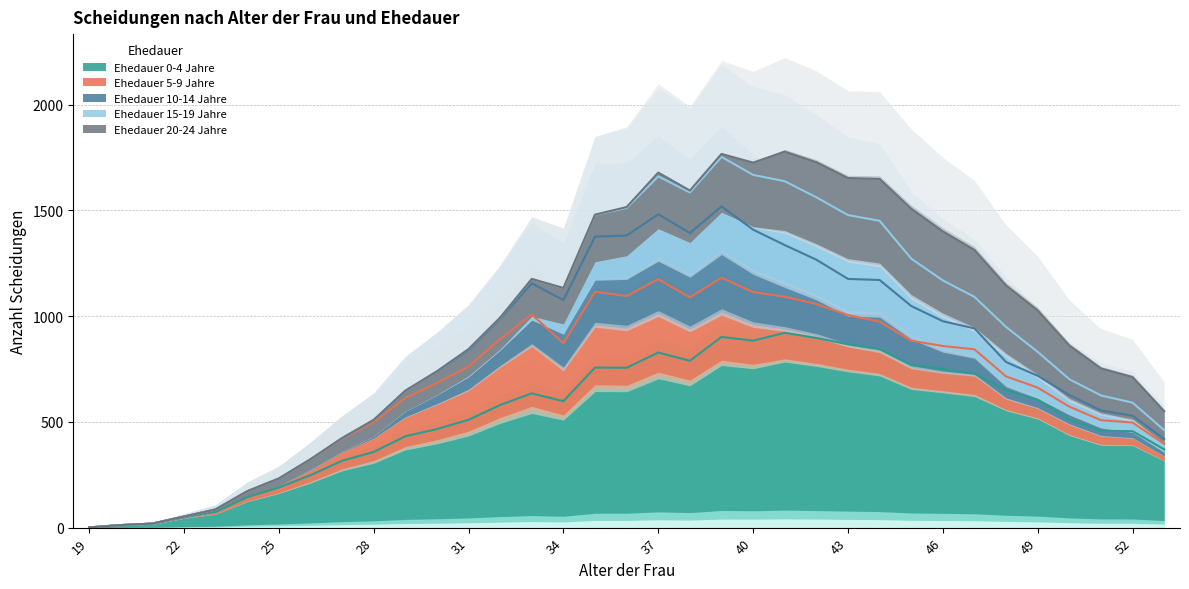

Does the chart have visible grid lines?

Yes